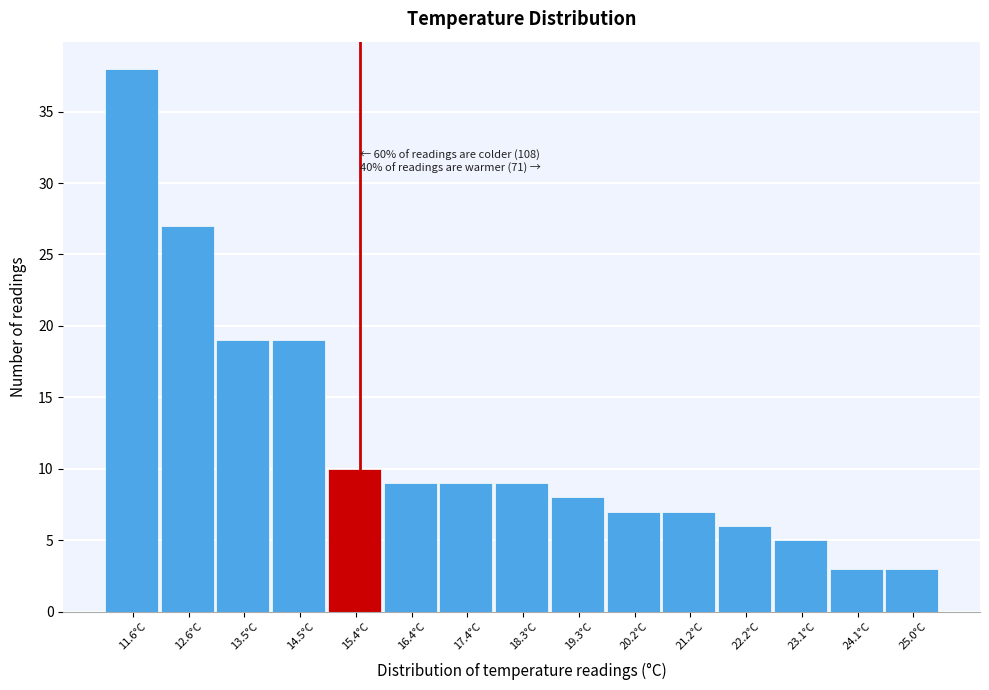

Reading left to right, extract all data points from this chart.

11.6°C=38	12.6°C=27	13.5°C=19	14.5°C=19	15.4°C=10	16.4°C=9	17.4°C=9	18.3°C=9	19.3°C=8	20.2°C=7	21.2°C=7	22.2°C=6	23.1°C=5	24.1°C=3	25.0°C=3